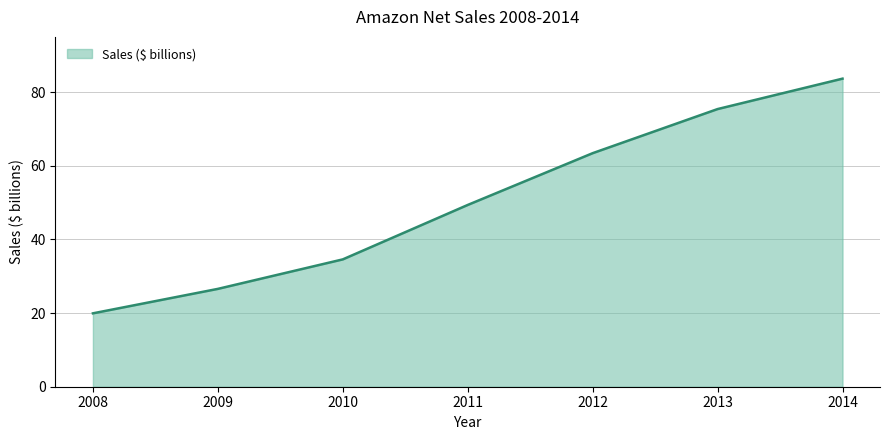

Reading left to right, list all the values displayed in this chart.

19.9	26.6	34.6	49.4	63.4	75.4	83.7